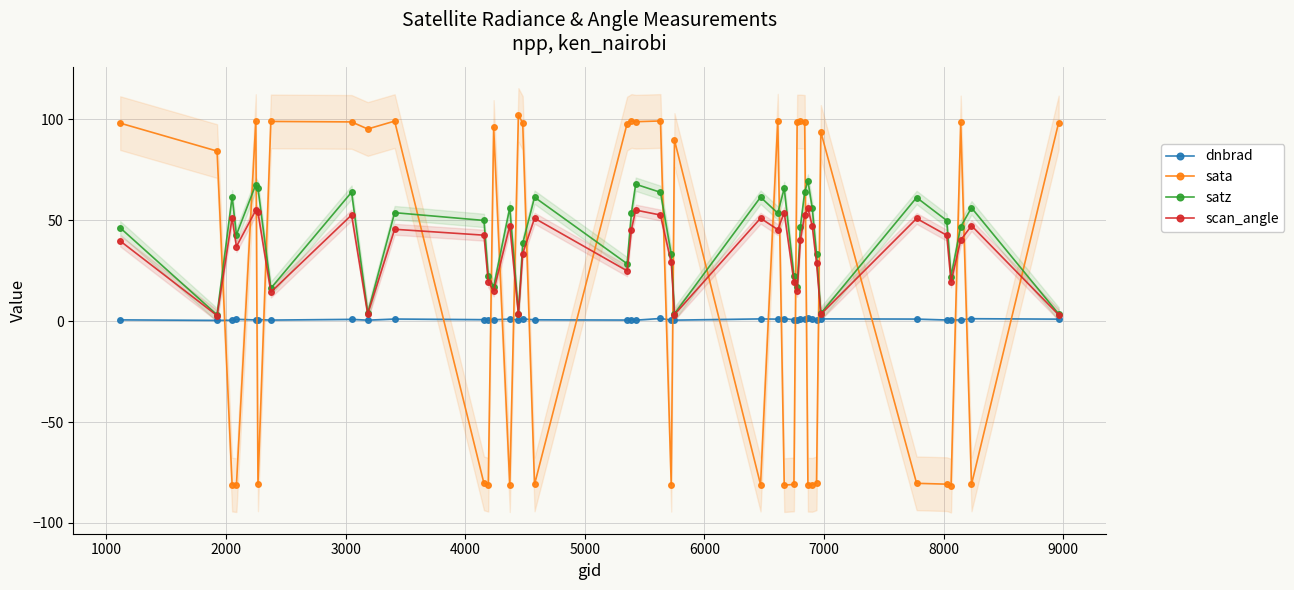

True or false: dnbrad has more than 1 points higher than both neighbors.

True